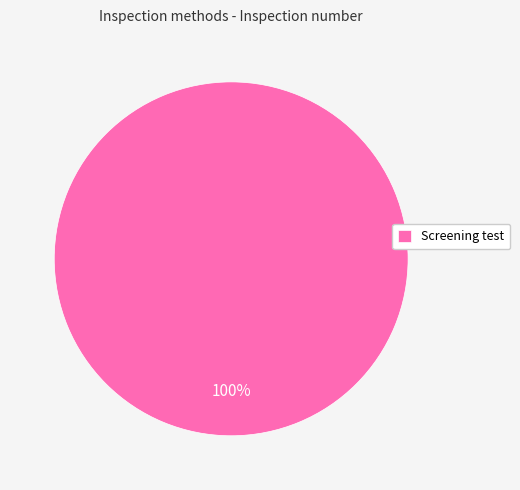

How many segments does this pie chart have?

1